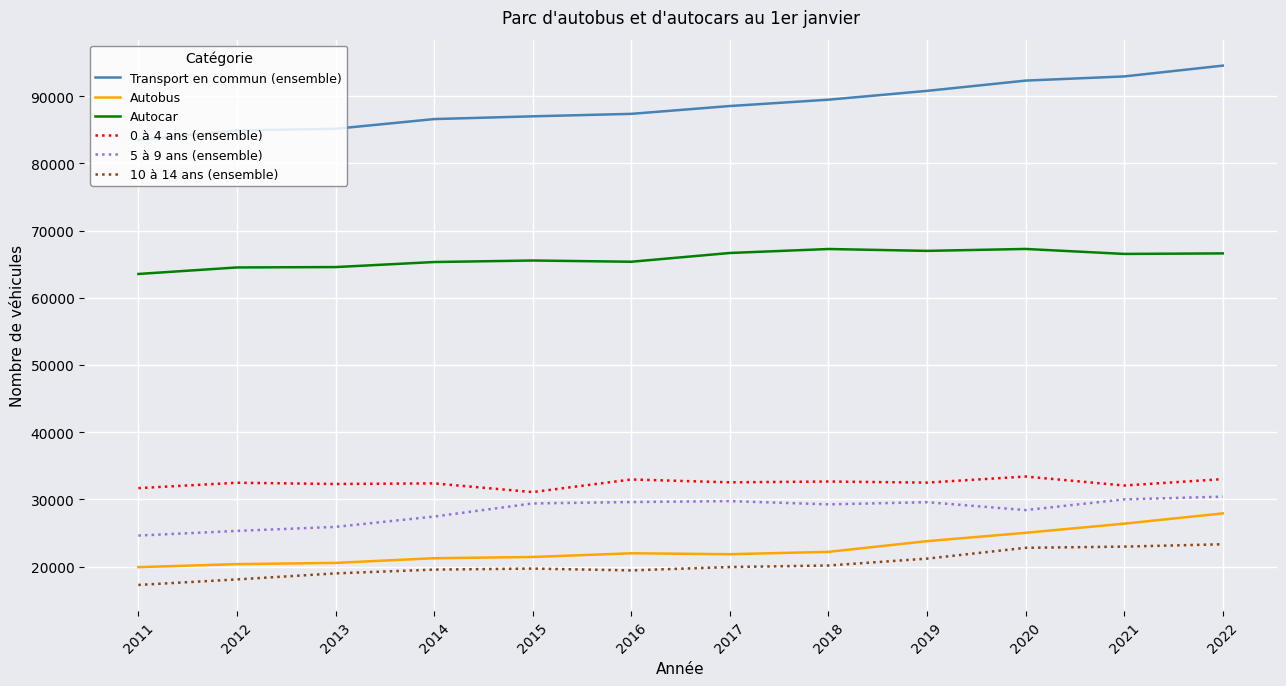

What is the sum of the Transport en commun (ensemble) values at 2018 and 2014?

176031